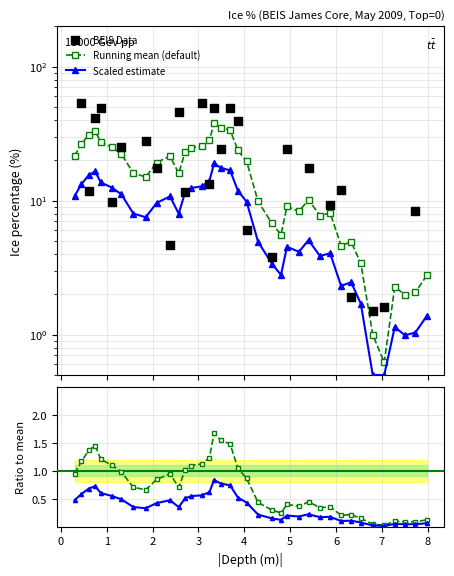

Which series contains the highest Y value?

BEIS Data